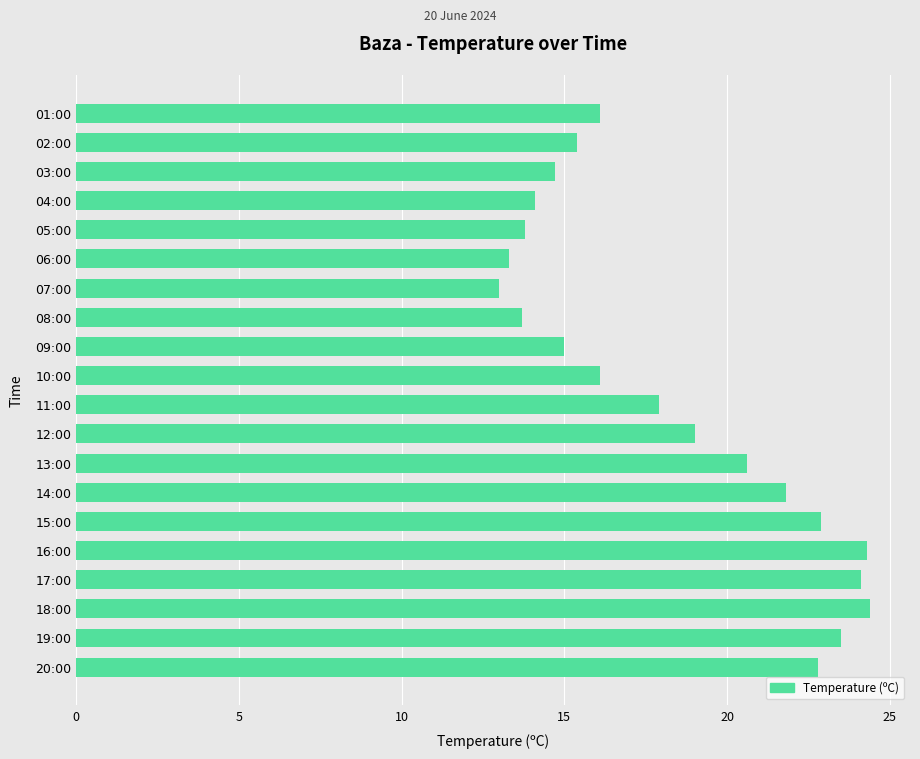

How many values are below 17?

10